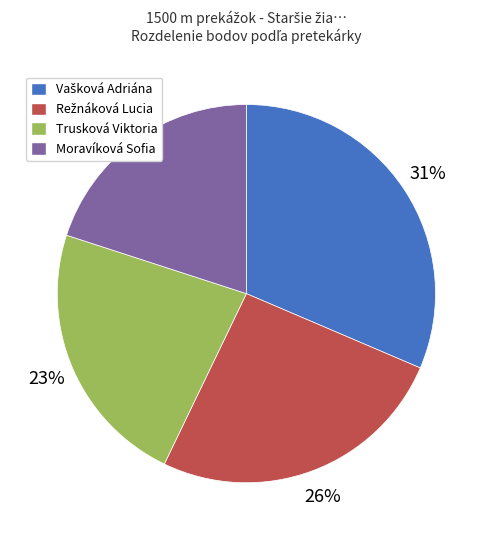

What percentage is the Moravíková Sofia slice, to the nearest percent?

20%